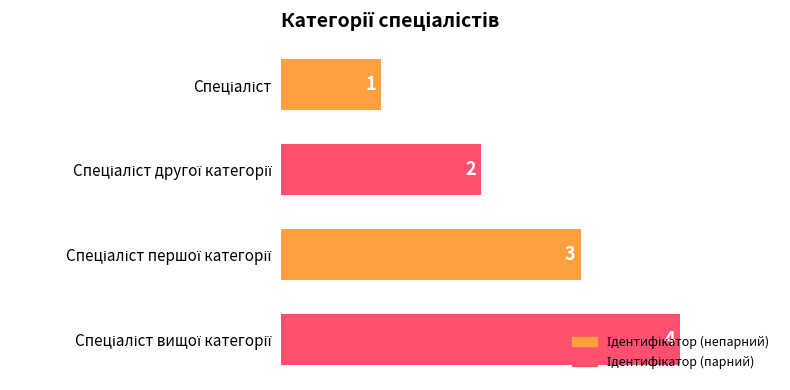

How many distinct data groups are displayed?

1